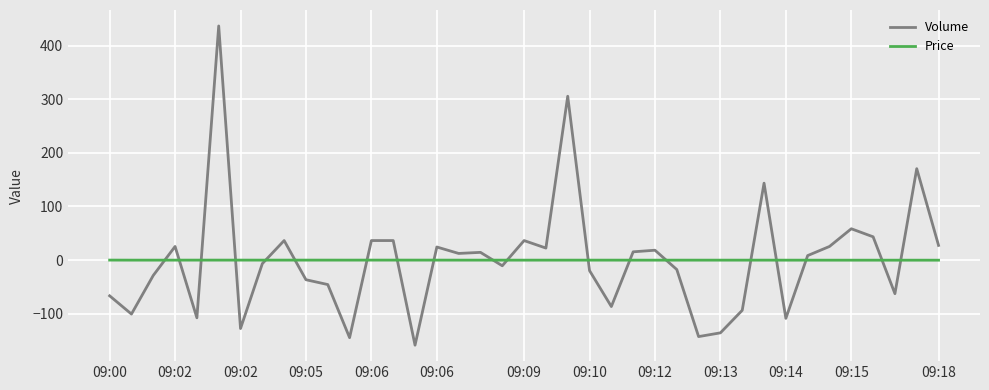

Rank the series by their maximum value, from lowest to highest.

Price, Volume